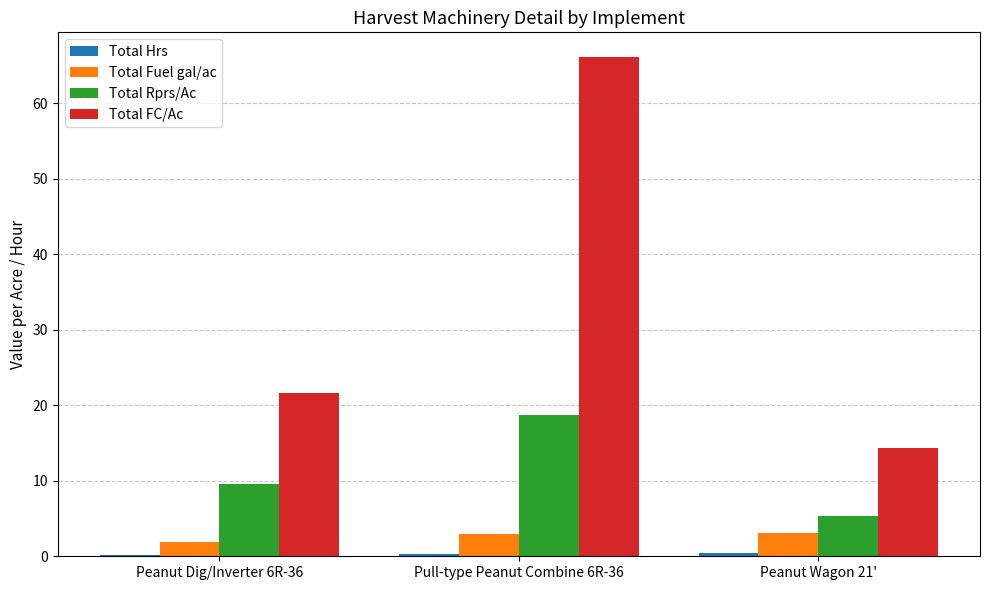

What is the difference between the Total Rprs/Ac values at Pull-type Peanut Combine 6R-36 and Peanut Dig/Inverter 6R-36?

9.2